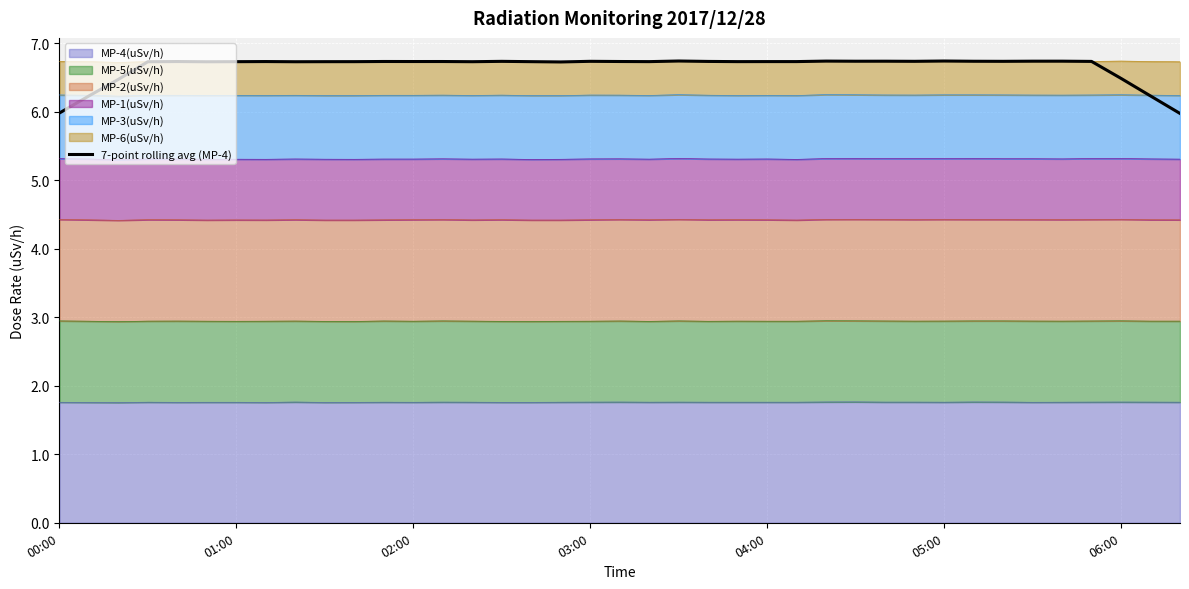

Reading left to right, what are all the values shown in this chart?

6.0	6.2	6.5	6.7	6.7	6.7	6.7	6.7	6.7	6.7	6.7	6.7	6.7	6.7	6.7	6.7	6.7	6.7	6.7	6.7	6.7	6.7	6.7	6.7	6.7	6.7	6.7	6.7	6.7	6.7	6.7	6.7	6.7	6.7	6.7	6.7	6.5	6.2	6.0